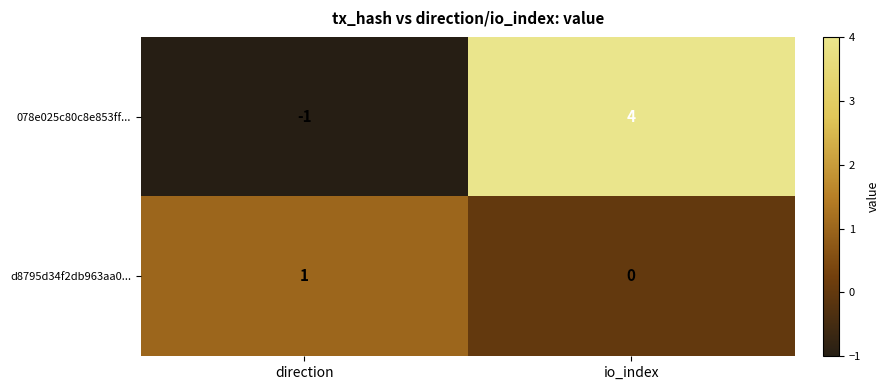

What is the sum of all 078e025c80c8e853ff... values?

3